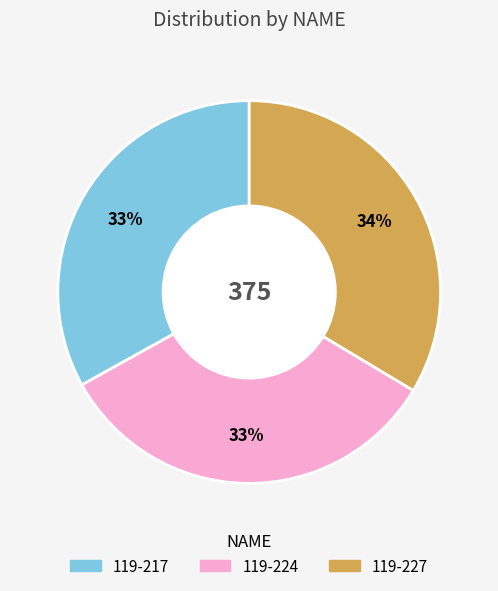

To the nearest percent, what percentage of the pie is 119-217?

33%